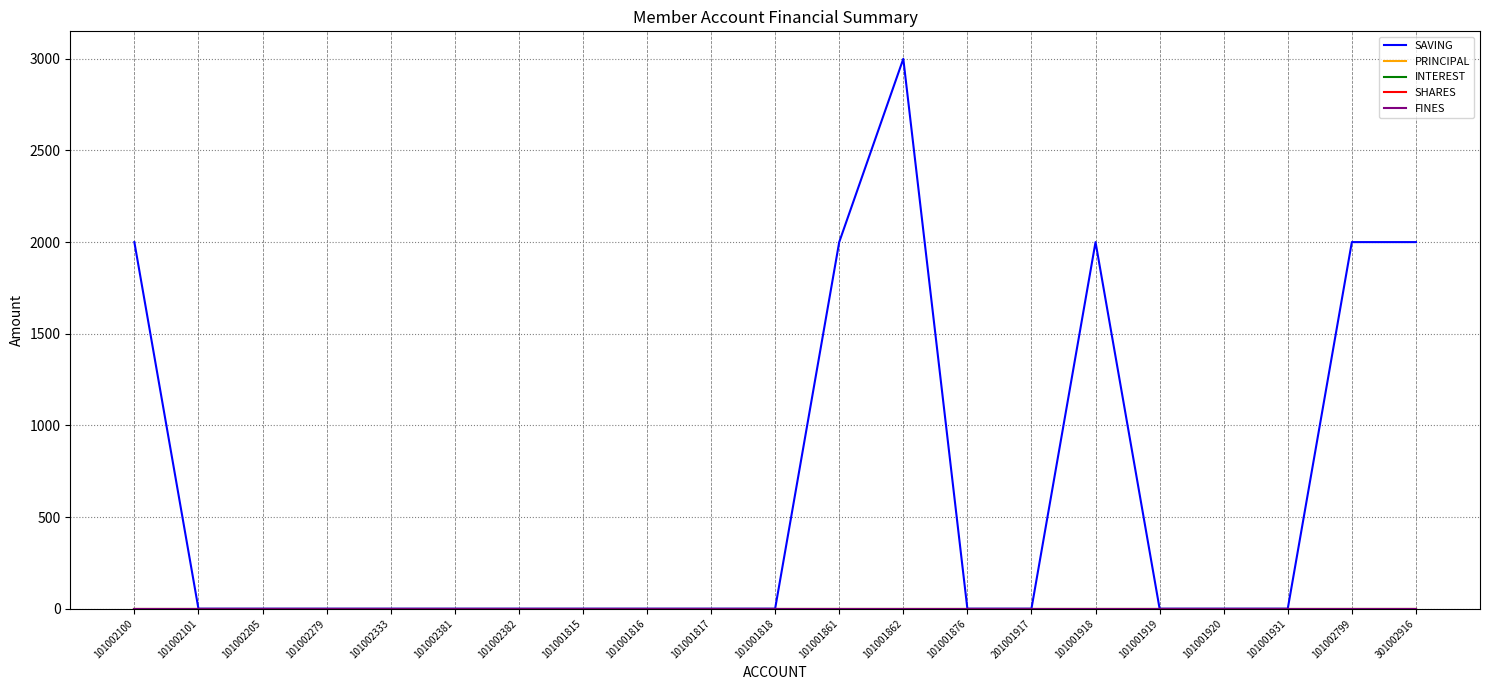

Is this an area chart (filled region under the line)?

No